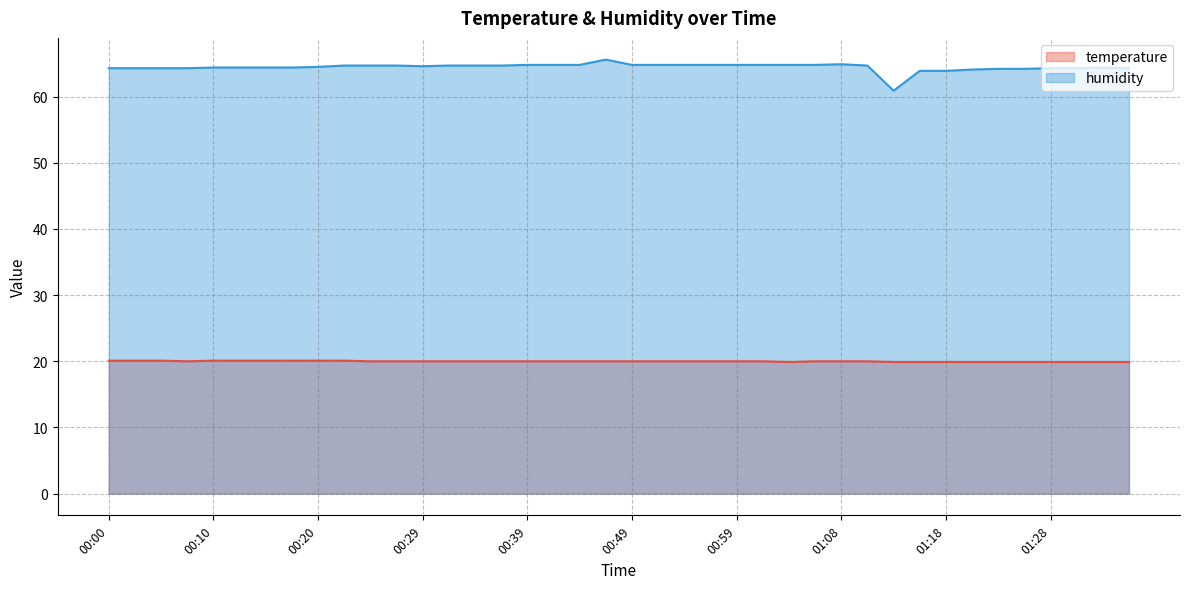

Rank the series at 00:39 from highest to lowest value.

humidity, temperature